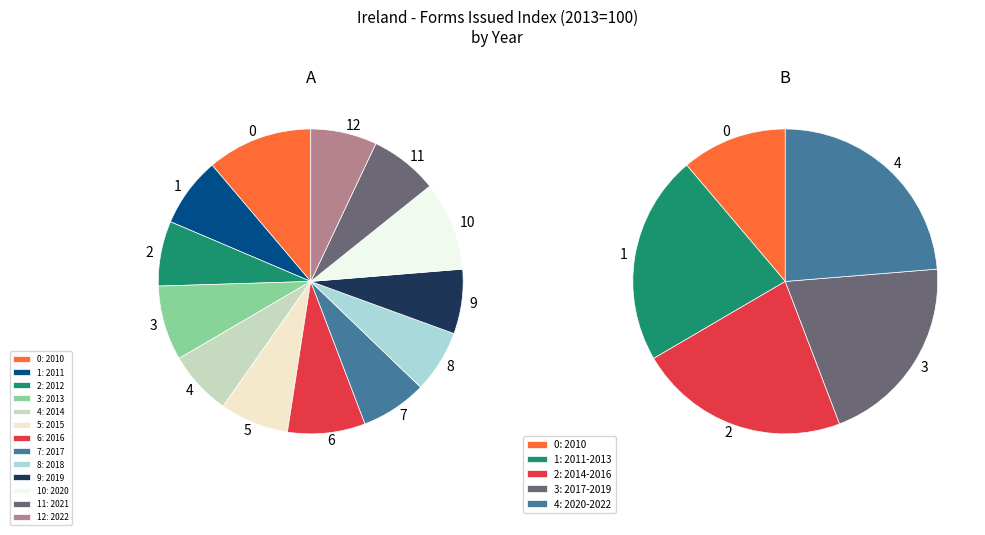

To the nearest percent, what portion does 2018 represent?

7%